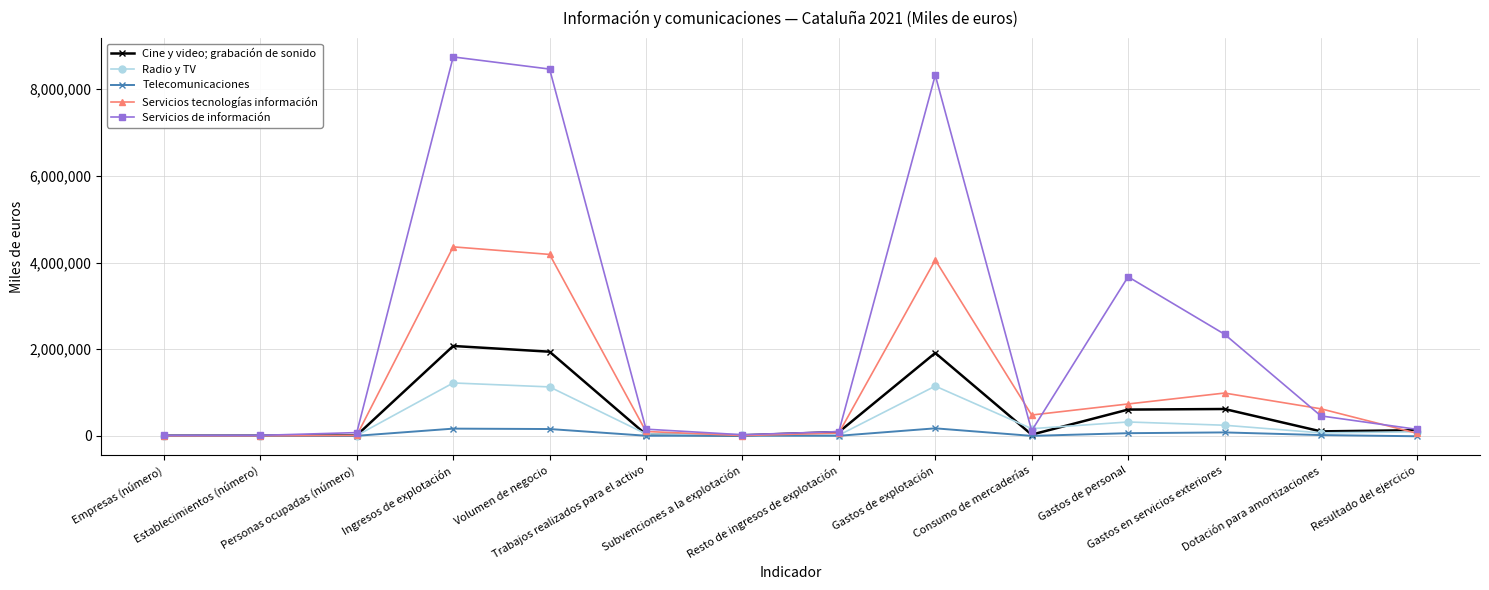

Where does the Radio y TV series first go above 93723?

Ingresos de explotación